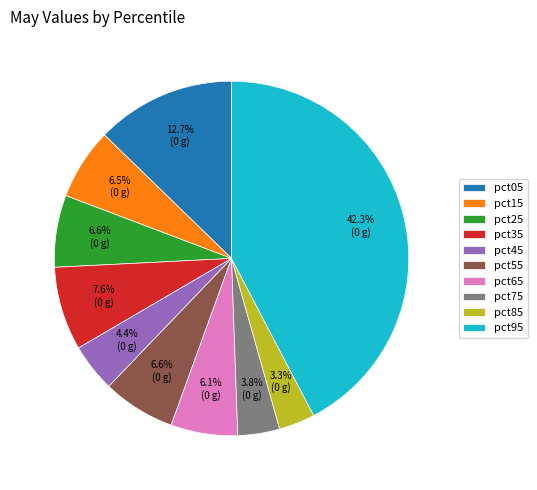

Does pct35 account for over 50% of the chart?

No